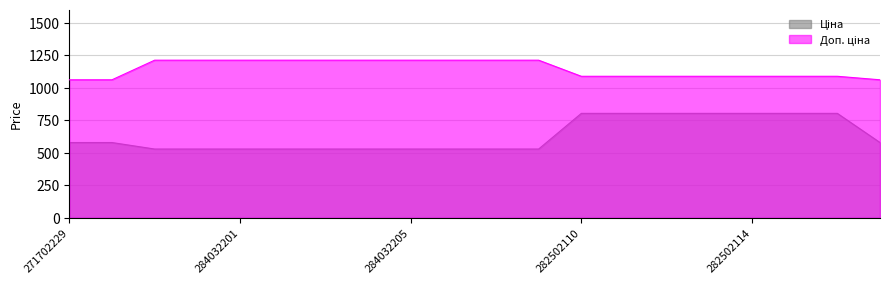

Between 284032200 and 284032203, which series saw the biggest shift?

Ціна